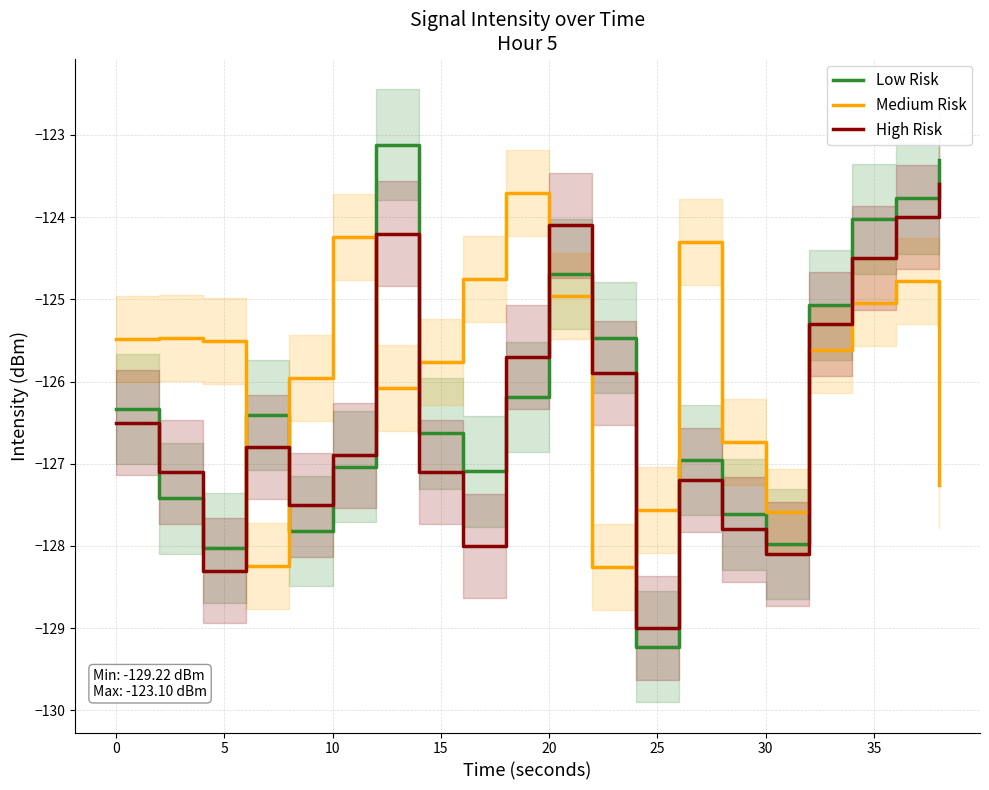

What is the lowest value of the Low Risk series?

-129.2